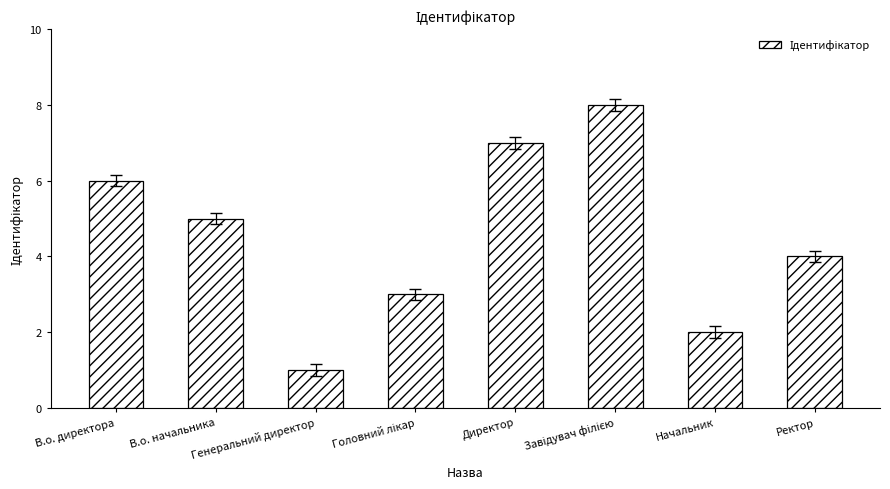

What is the change in value from В.о. директора to Генеральний директор?

-5